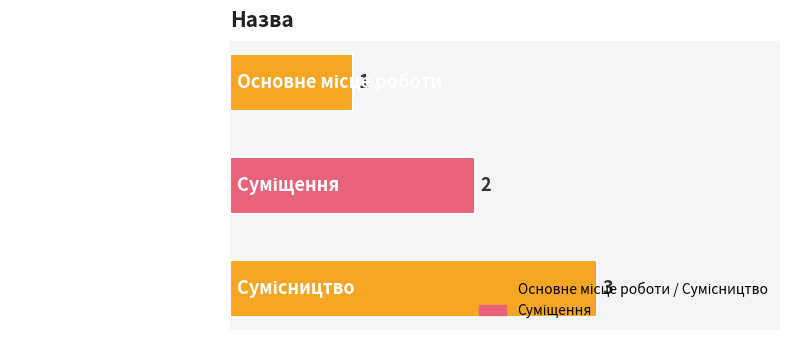

What is the sum of all values?

6